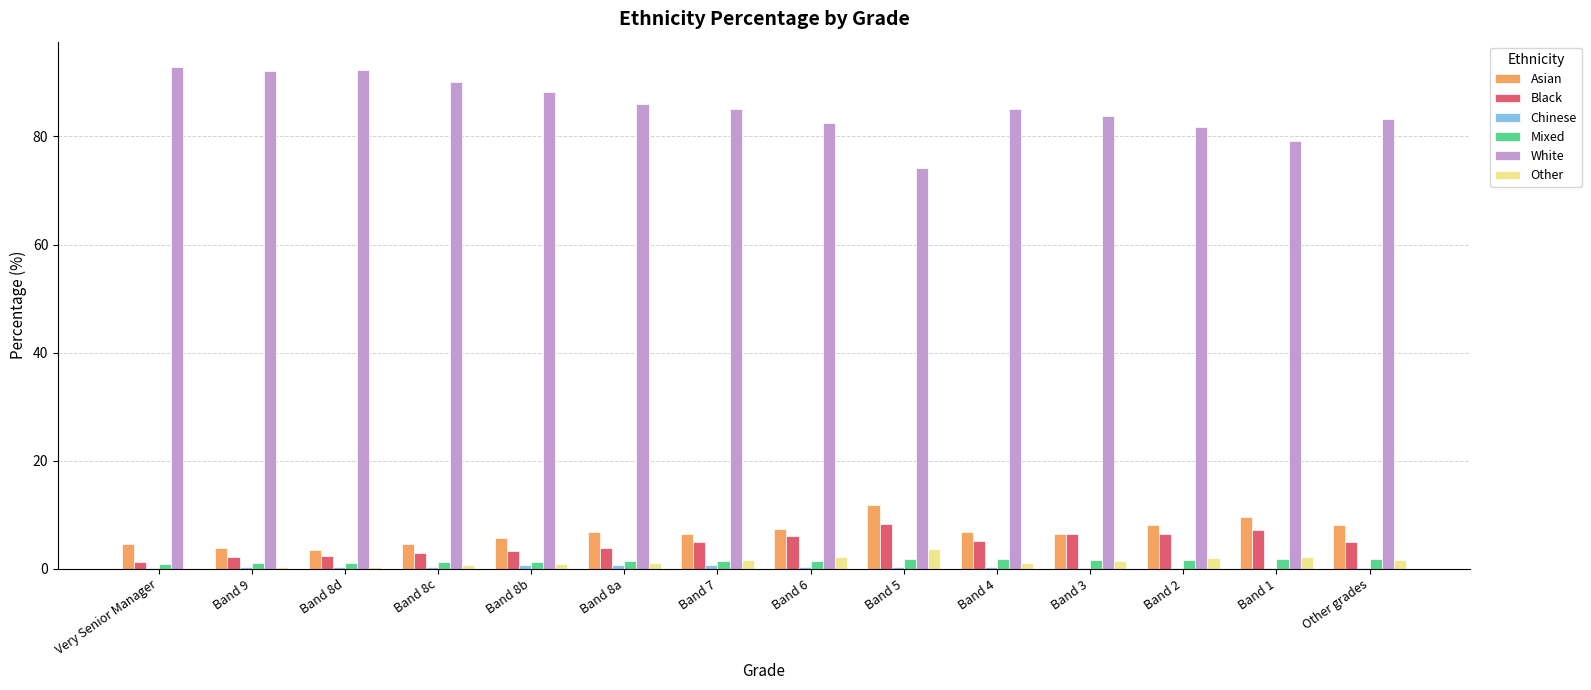

The White series shows 31.5 at Band 4. True or false?

False